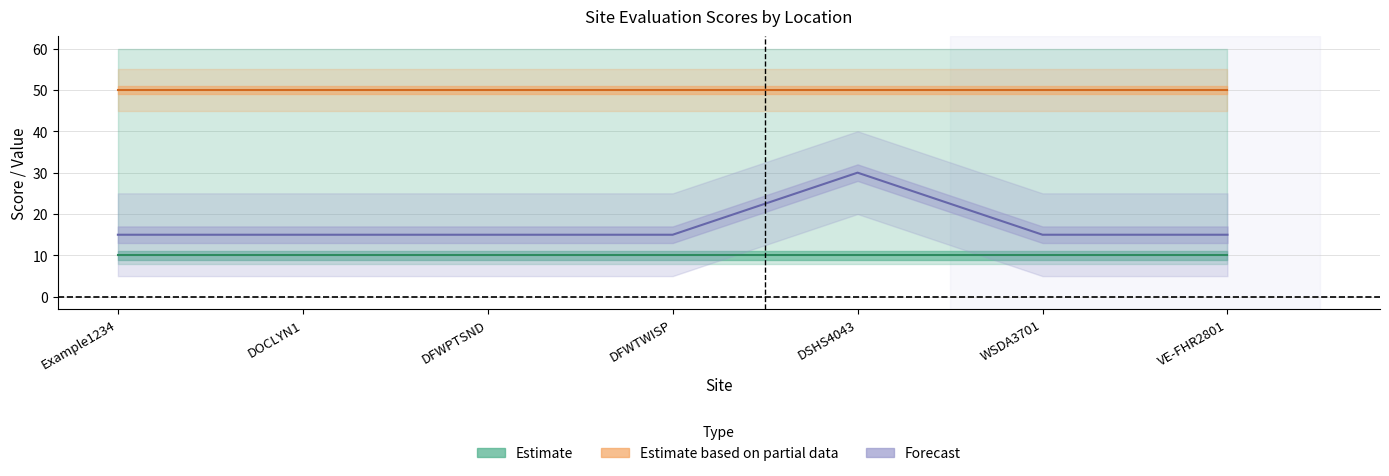

At how many categories does at least one series exceed 20?

7